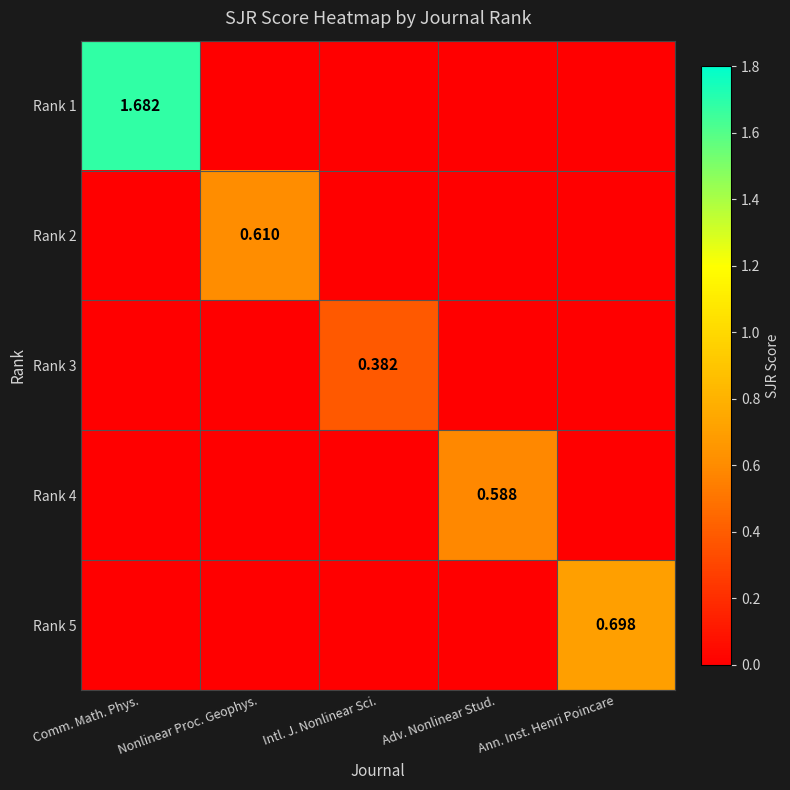

Which category has the highest value across all series?

Comm. Math. Phys.